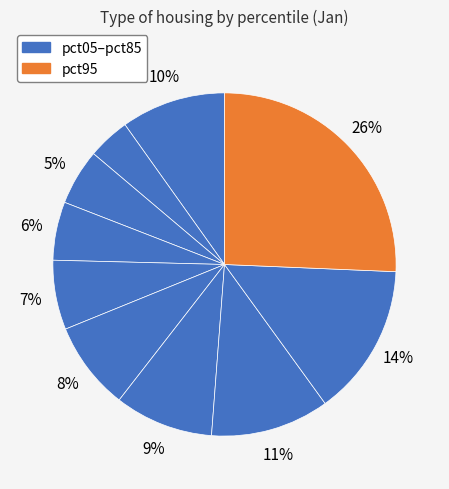

Count the number of slices in the pie.

10